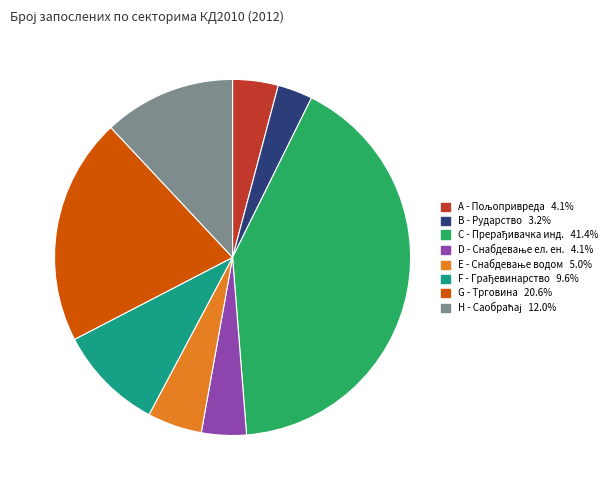

How many segments does this pie chart have?

8